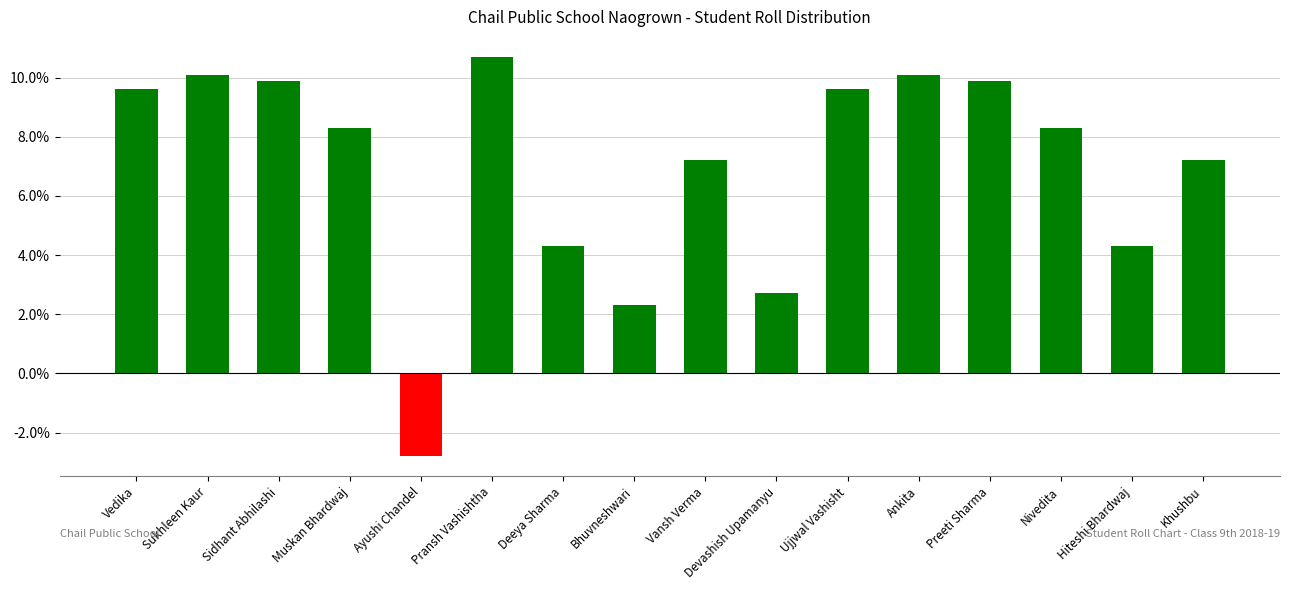

How many bars are there in total?

16